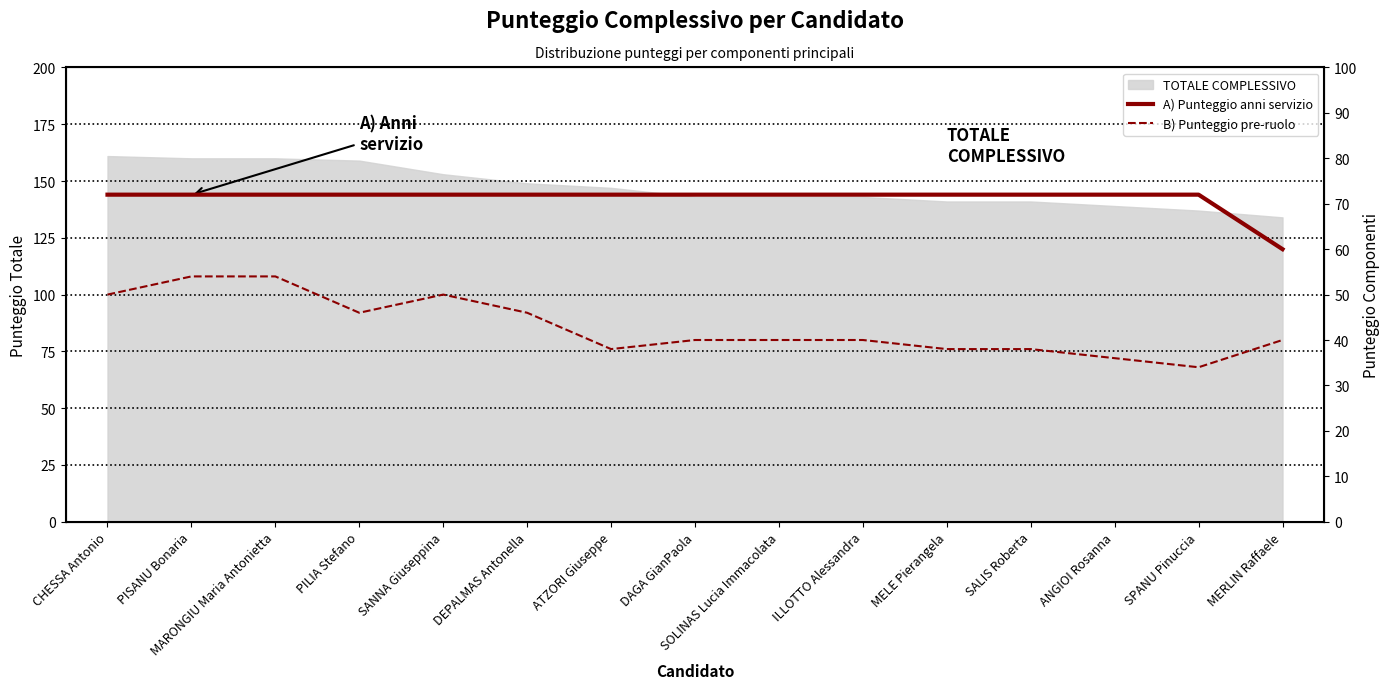

Reading right to left, list all the values displayed in this chart.

A) Punteggio anni servizio: 60	72	72	72	72	72	72	72	72	72	72	72	72	72	72
B) Punteggio pre-ruolo: 40	34	36	38	38	40	40	40	38	46	50	46	54	54	50